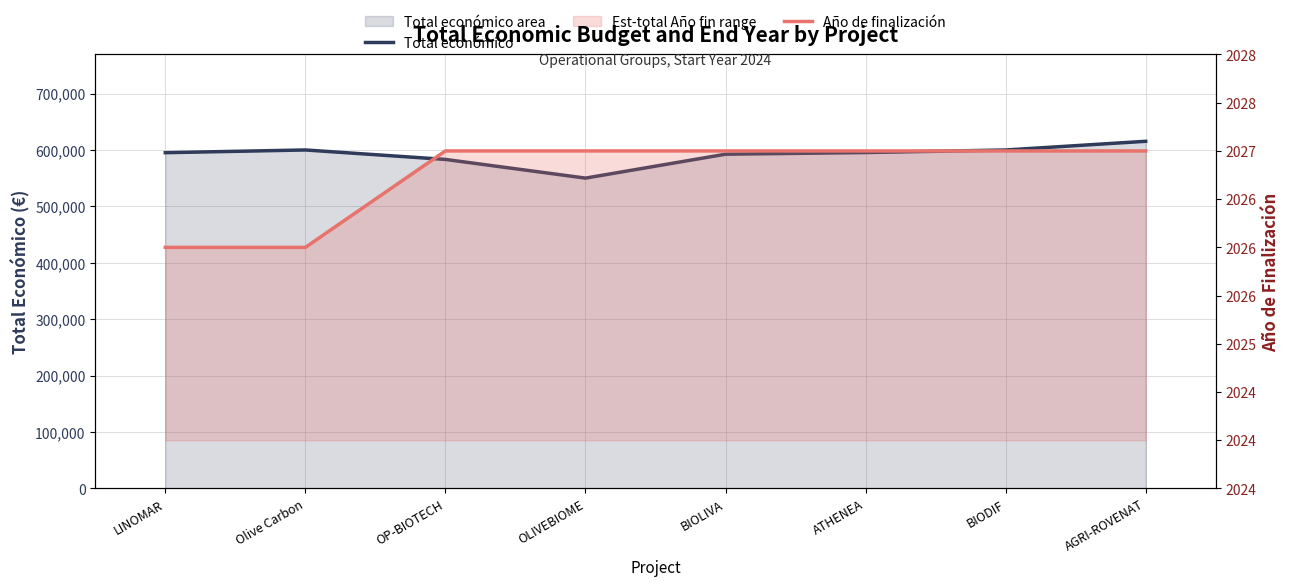

True or false: Año de finalización has a value of 1285 at Olive Carbon.

False